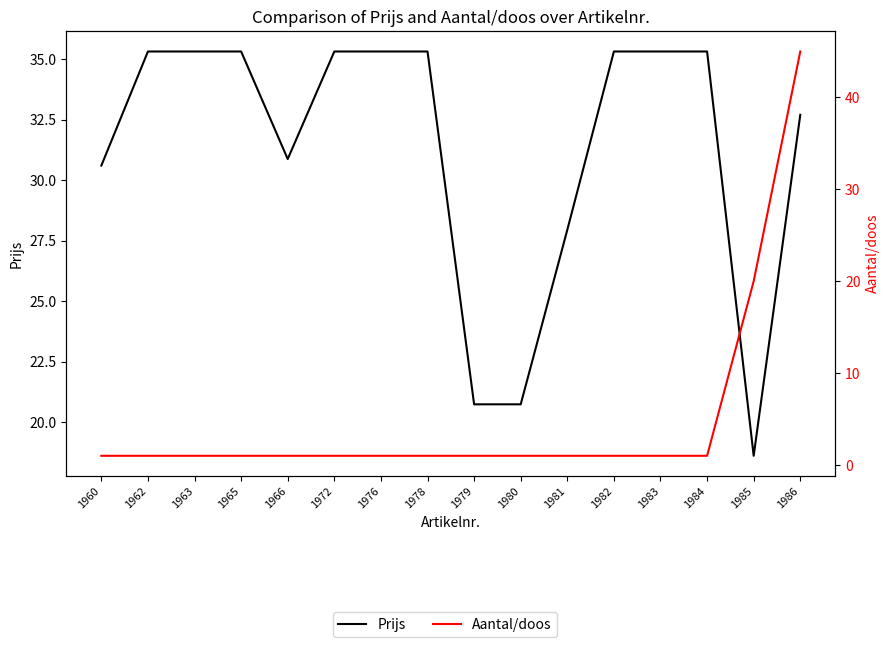

At how many categories does at least one series exceed 18?

16